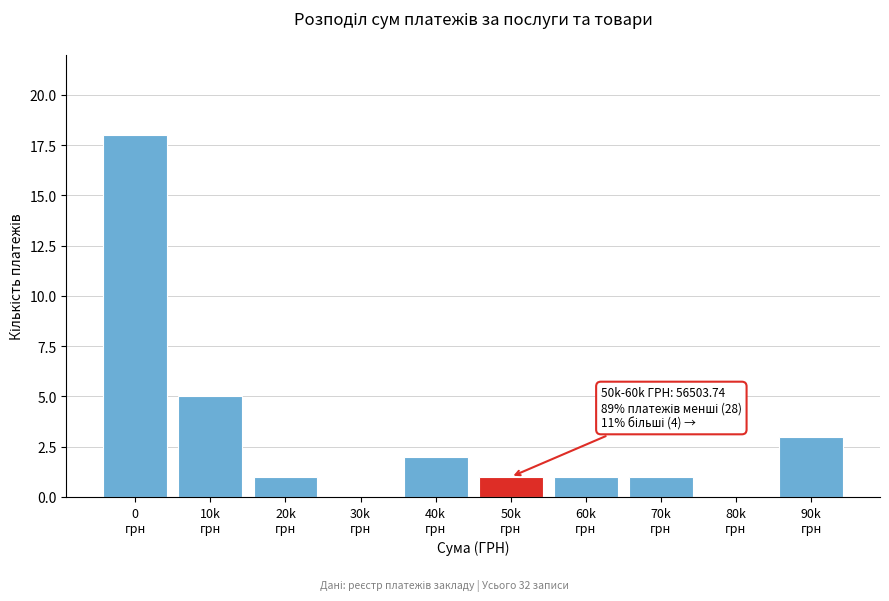

What is the greatest value displayed?

18